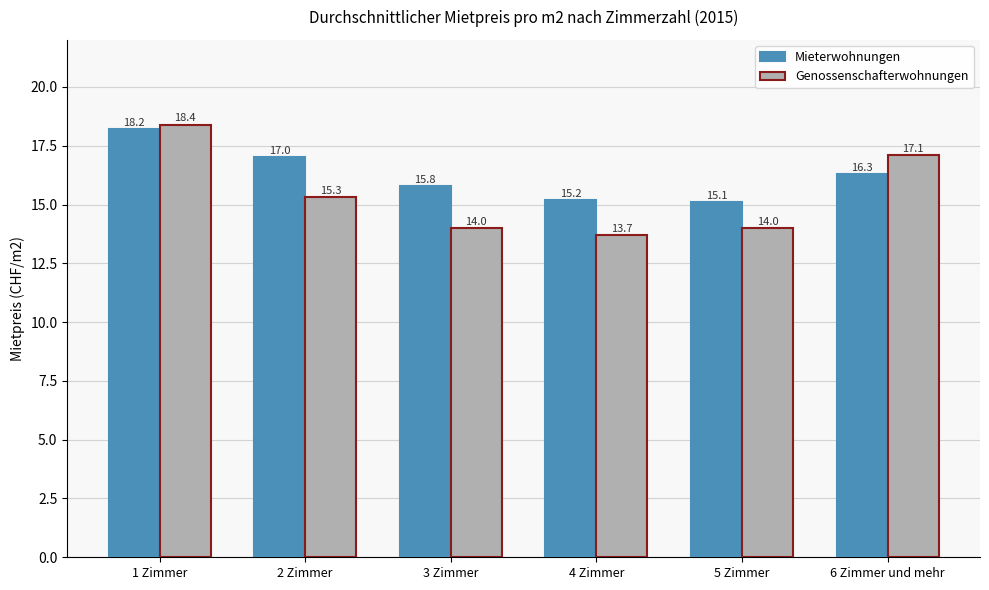

What is the difference between the Genossenschafterwohnungen values at 1 Zimmer and 3 Zimmer?

4.4